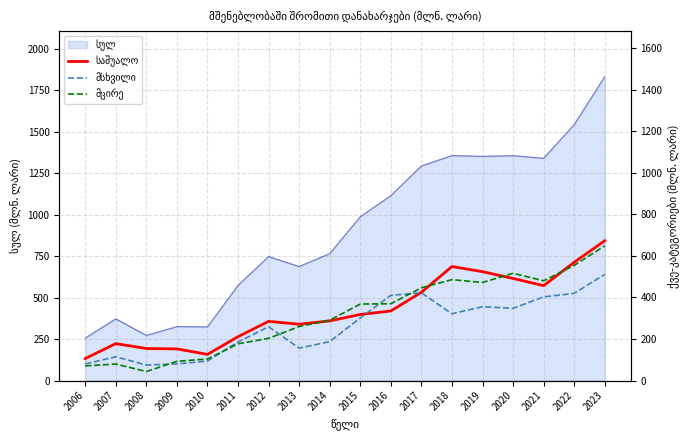

What is the value of the მცირე point at the 10th from the left?

368.3